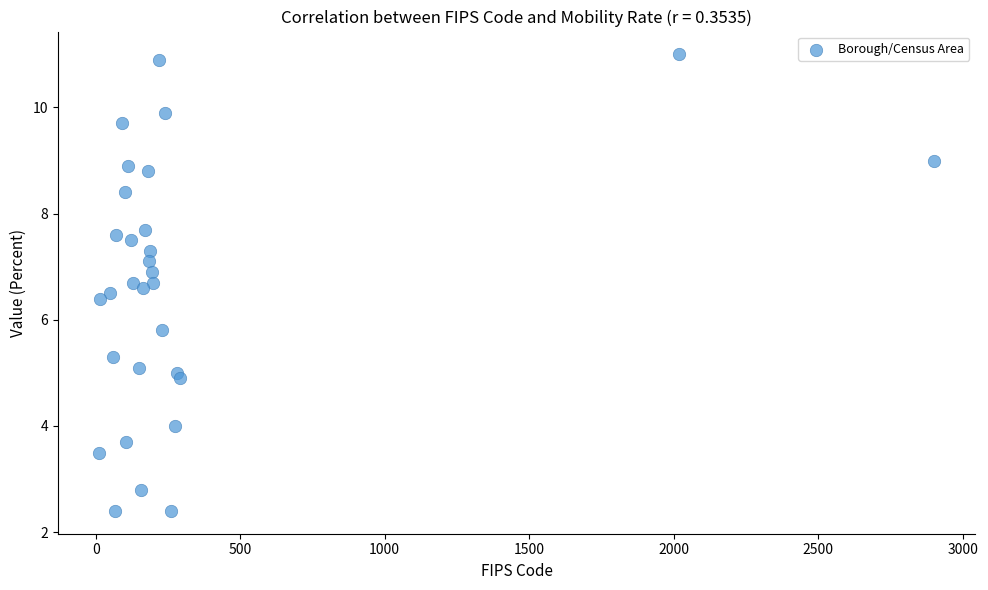

What is the range of X values (max minus min)?

2887.0